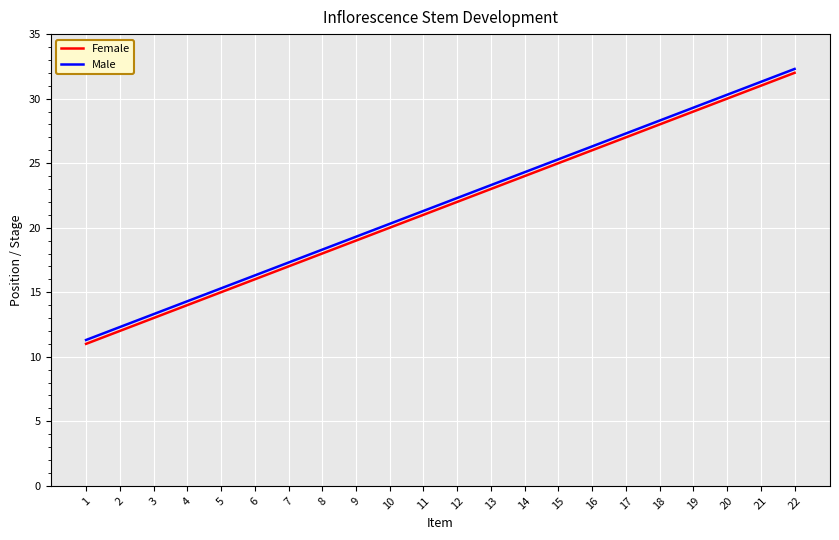

Reading left to right, what are all the values shown in this chart?

Female: 11.0	12.0	13.0	14.0	15.0	16.0	17.0	18.0	19.0	20.0	21.0	22.0	23.0	24.0	25.0	26.0	27.0	28.0	29.0	30.0	31.0	32.0
Male: 11.3	12.3	13.3	14.3	15.3	16.3	17.3	18.3	19.3	20.3	21.3	22.3	23.3	24.3	25.3	26.3	27.3	28.3	29.3	30.3	31.3	32.3